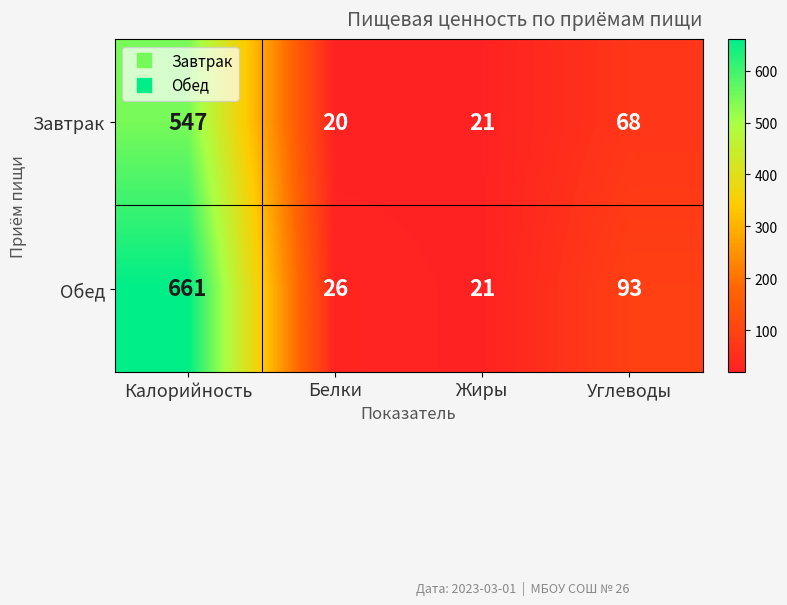

Count the number of data series in this chart.

2